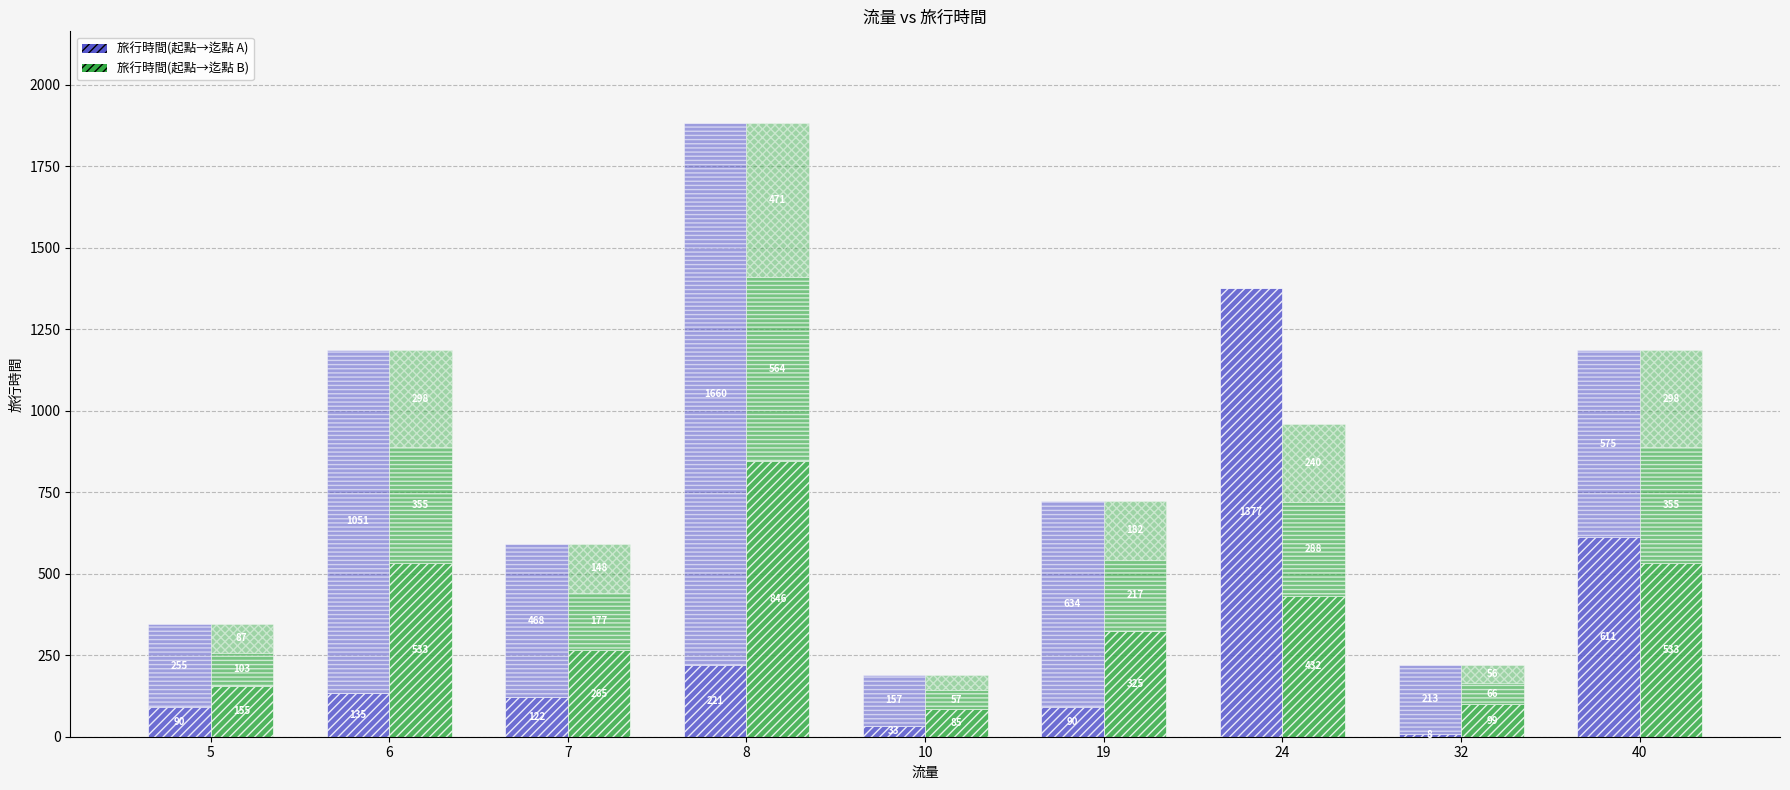

Is it true that 旅行時間(起點→迄點 A) / segment1 equals 8 at 32?

True